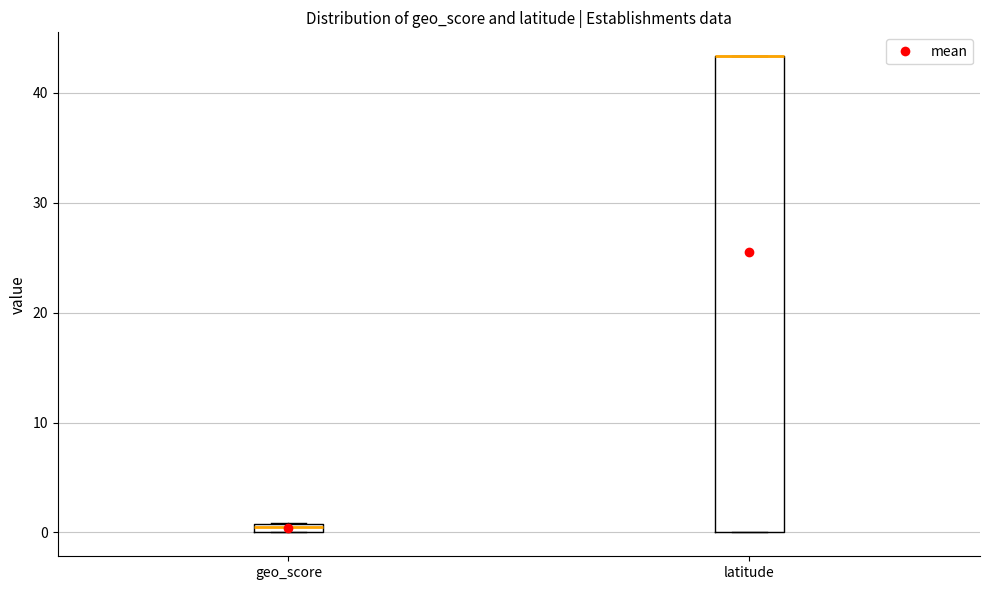

Where is the upper edge of the box for geo_score on the y-axis? The values are not printed on the chart, so give them approximately, as read against the axis.

1